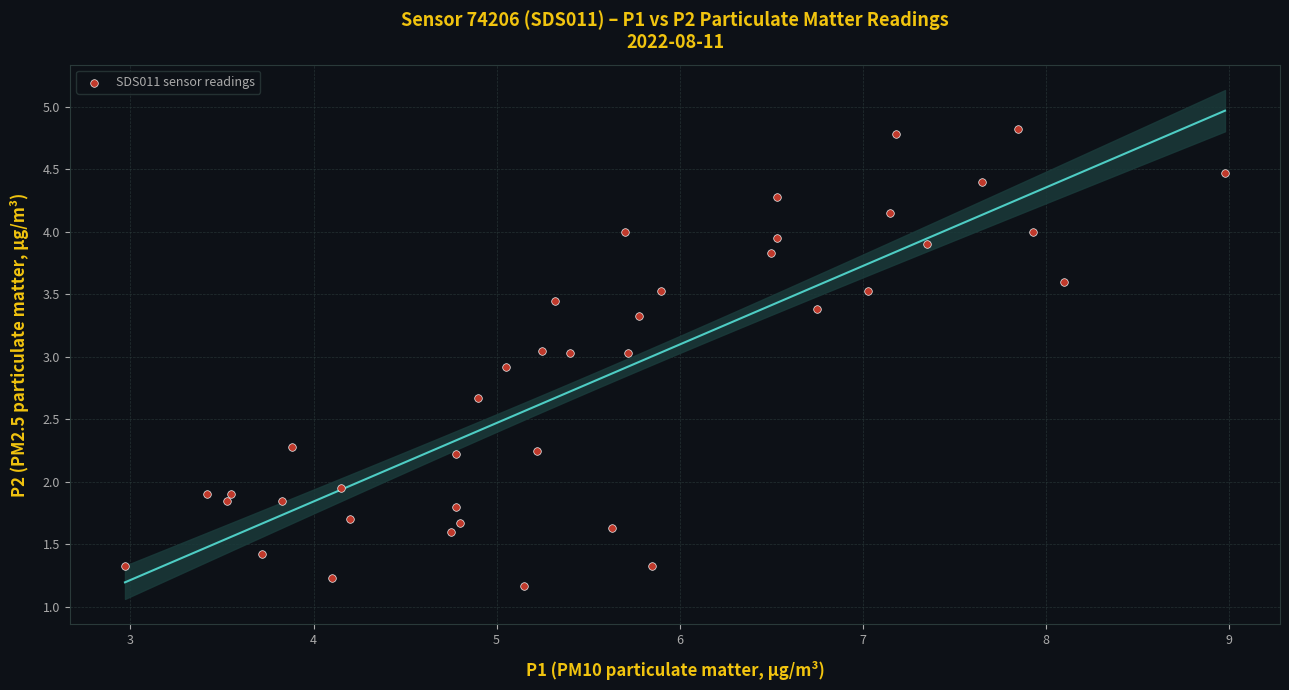

What is the range of X values (max minus min)?

6.0